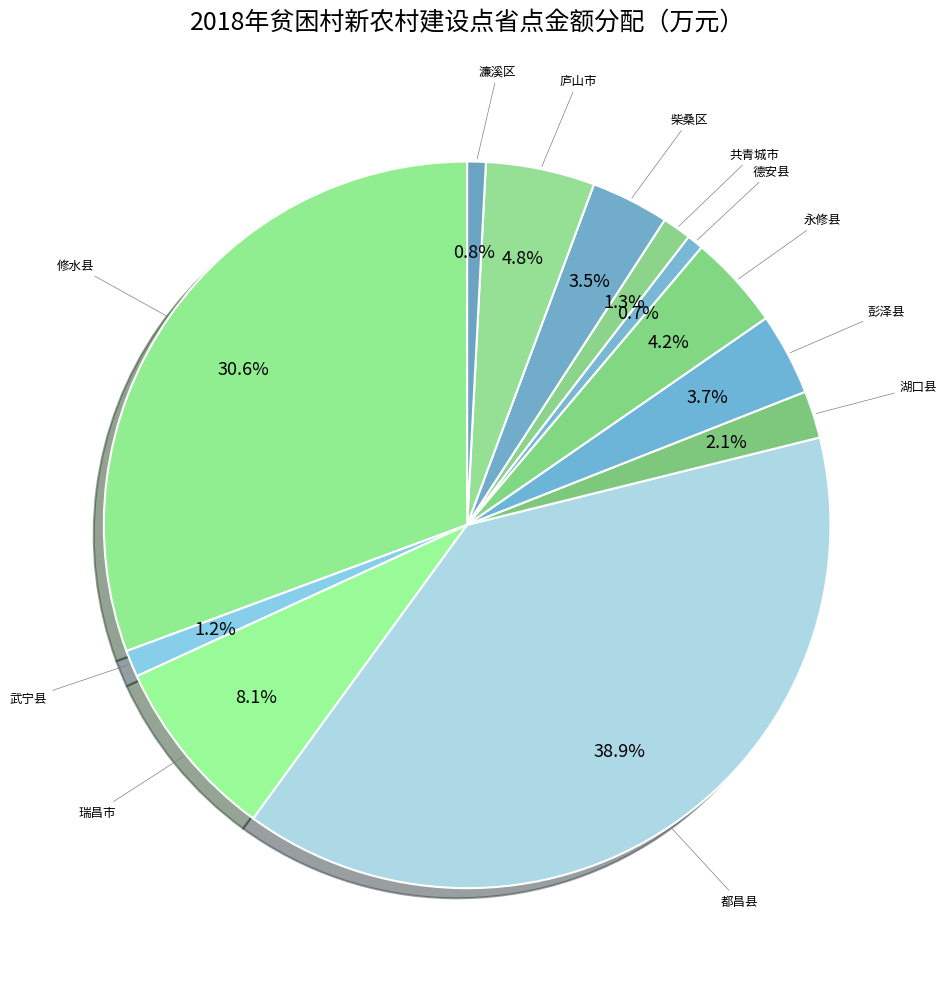

What is the largest slice in the pie chart?

都昌县